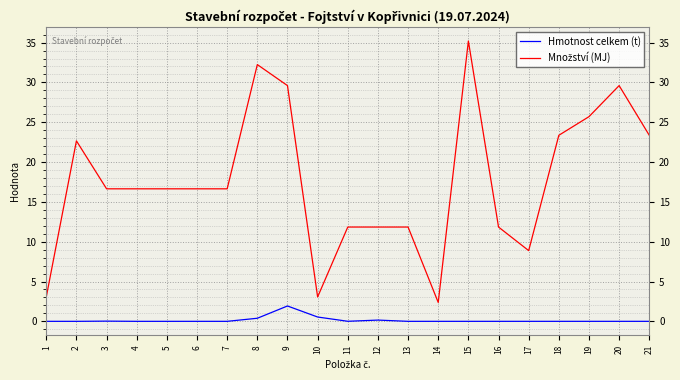

At which category is the sum across all series the highest?

15